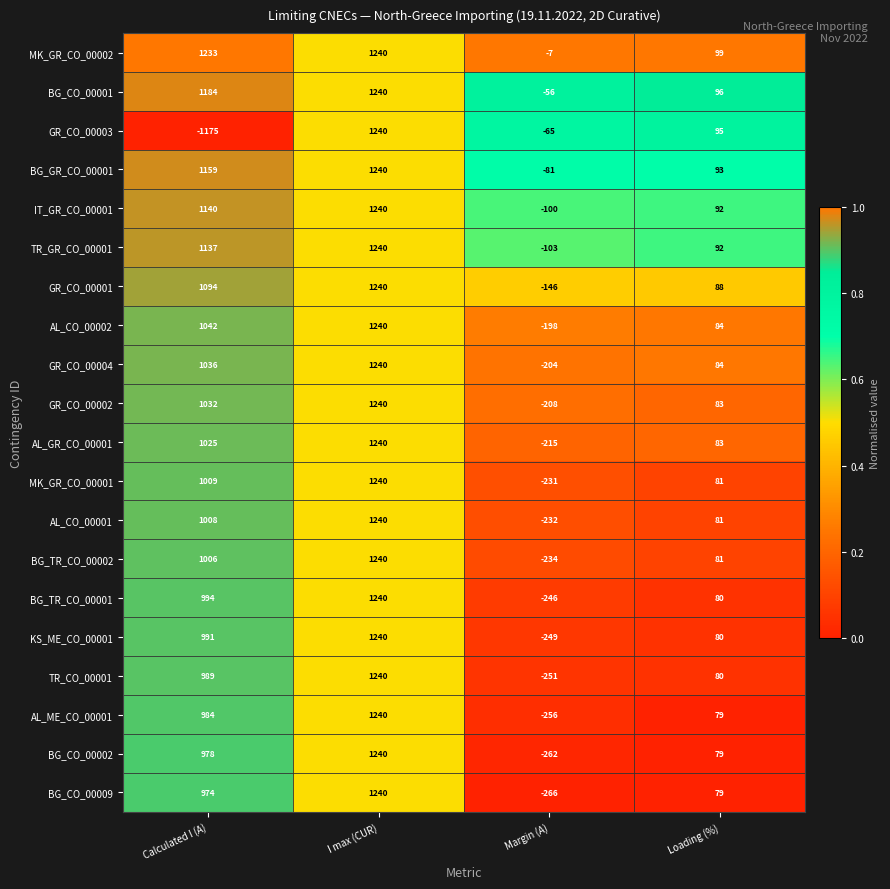

Which series has the widest spread of values?

GR_CO_00003